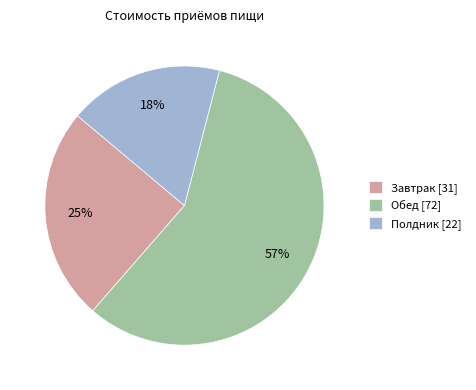

Approximately how many times larger is the value at Полдник [22] compared to Обед [72]?

0.3